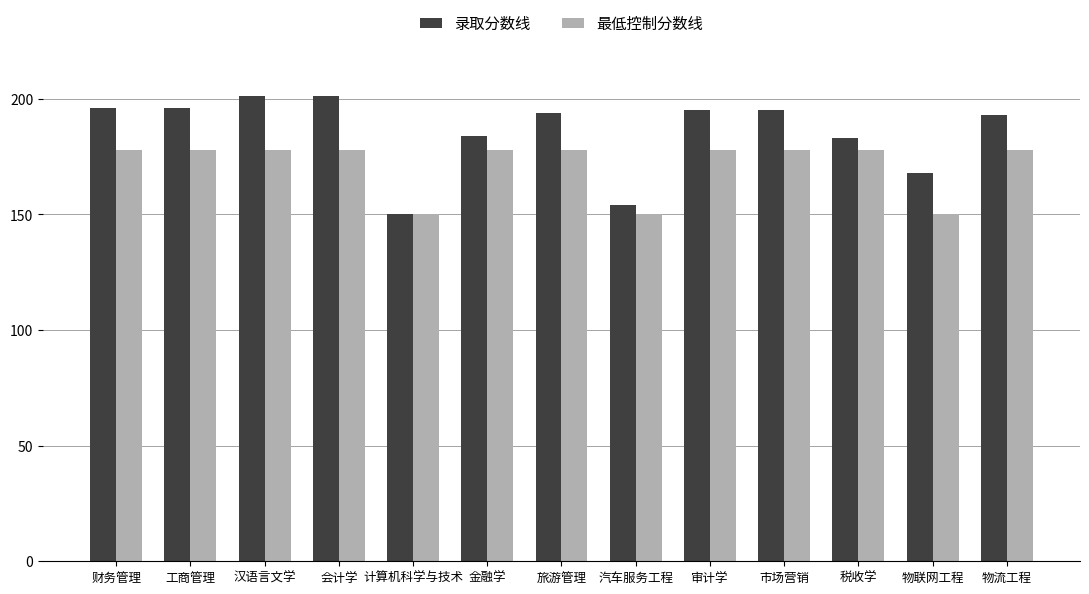

What position from the left is 汽车服务工程?

8